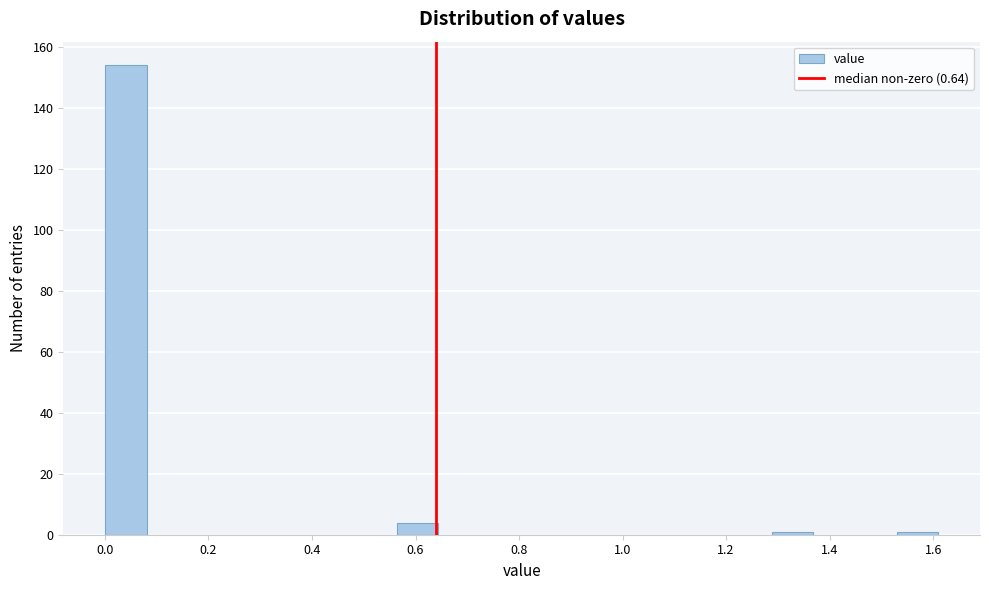

Which range on the x-axis has the tallest bar?

0.00 to 0.08